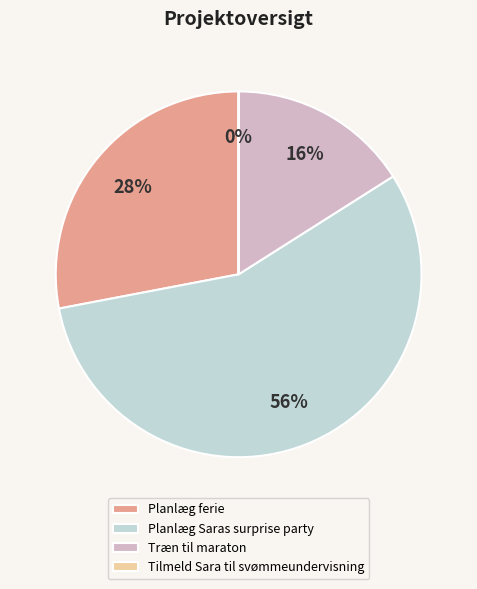

Which slice represents more than half of the pie?

Planlæg Saras surprise party